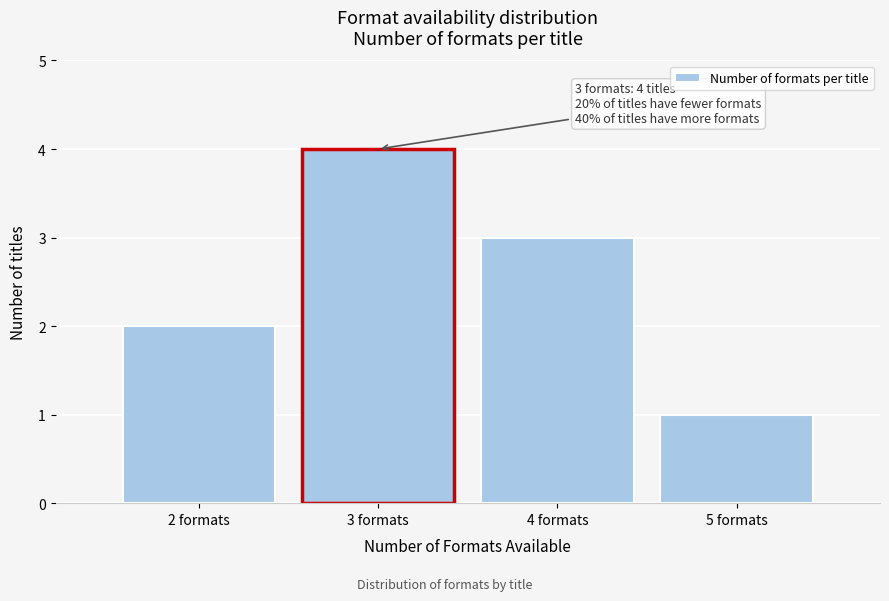

Reading right to left, transcribe all the data shown in this chart.

1	3	4	2